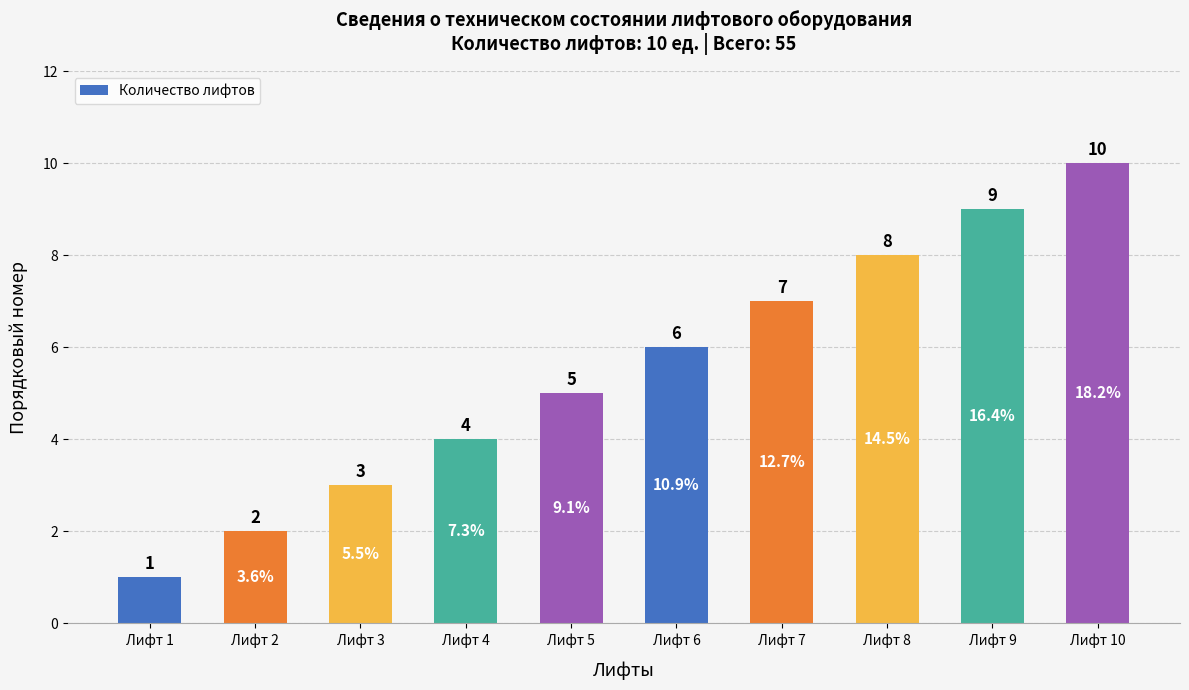

What is the difference between the maximum and second lowest values?

8